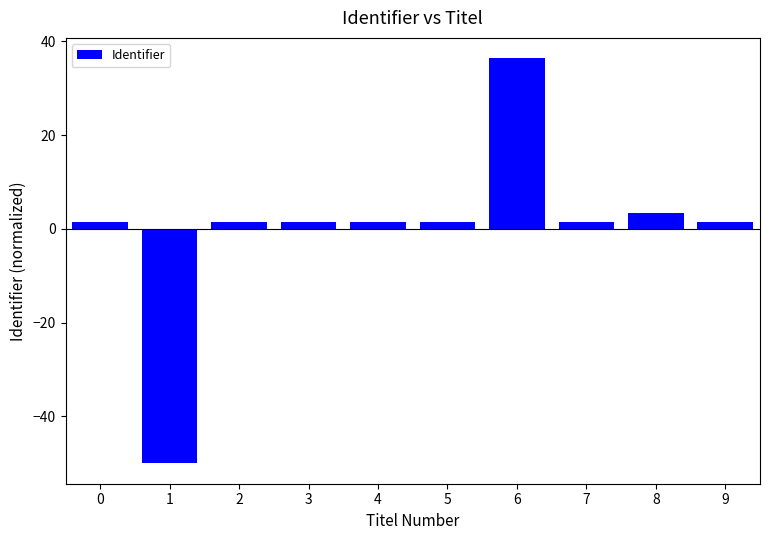

The chart shows a value of 1.5 at 2. True or false?

True